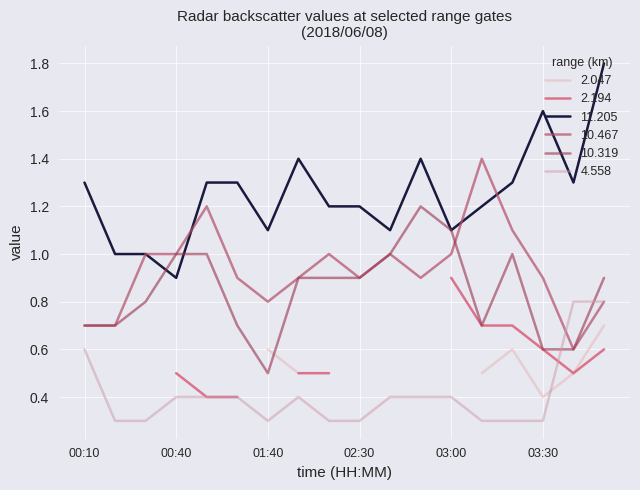

What is the minimum value for 10.467?

0.6